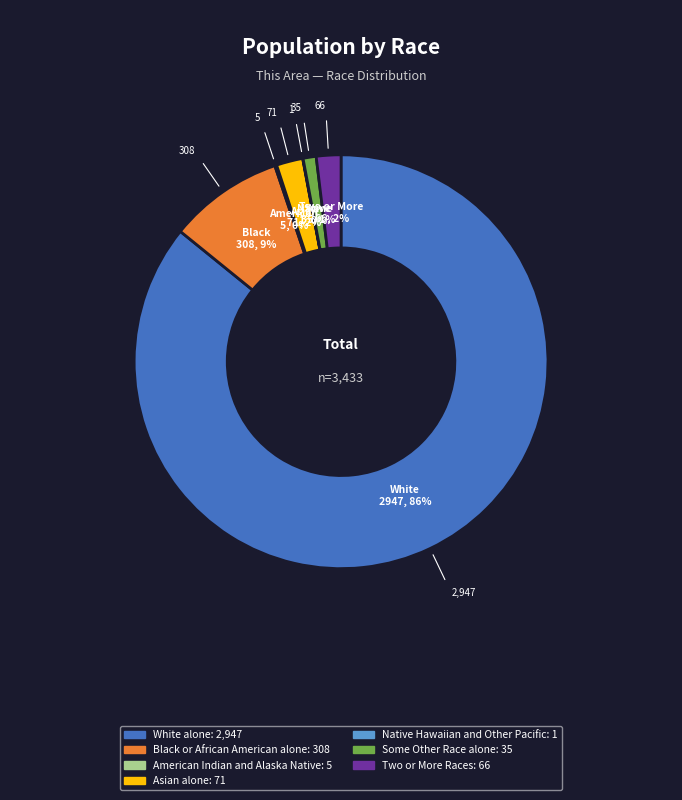

What percentage is the Some Other Race alone slice, to the nearest percent?

1%